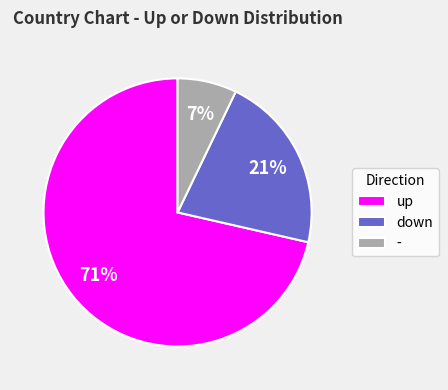

Which slice is the smallest?

-